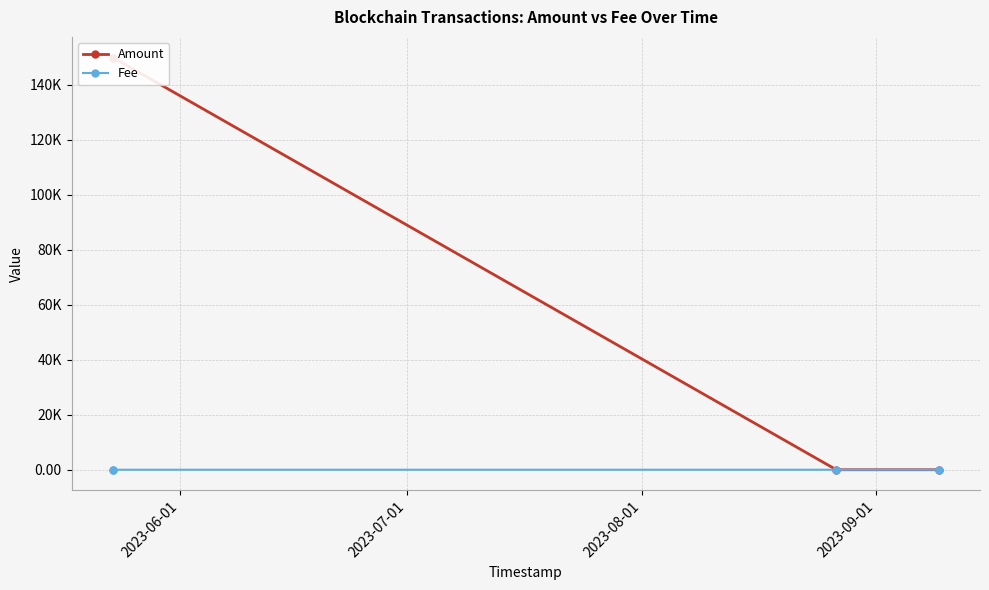

How many intersections are there between Amount and Fee?

1